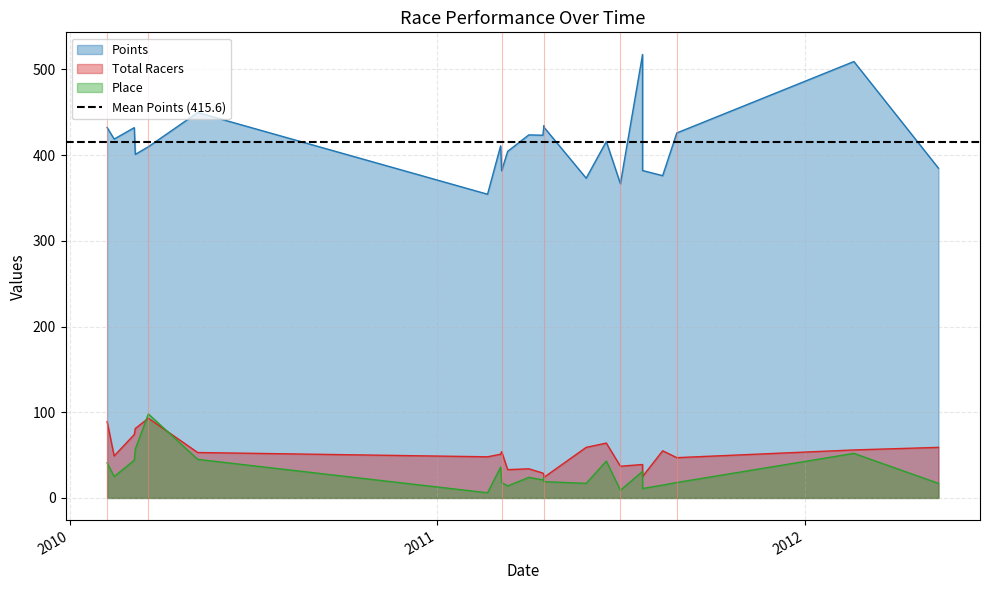

True or false: Total Racers has a value of 13.6 at 2011-03-06.

False